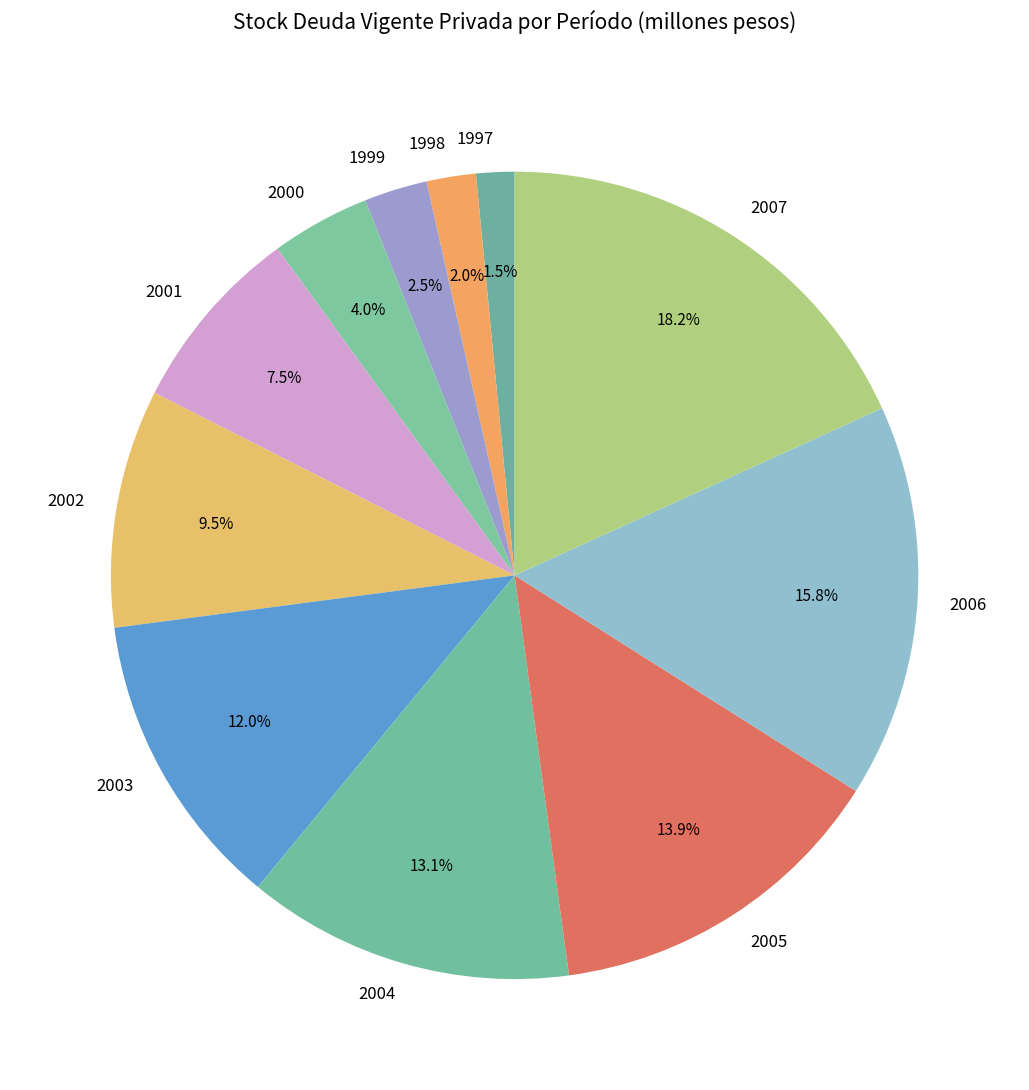

Which has a higher value, 2001 or 1997?

2001